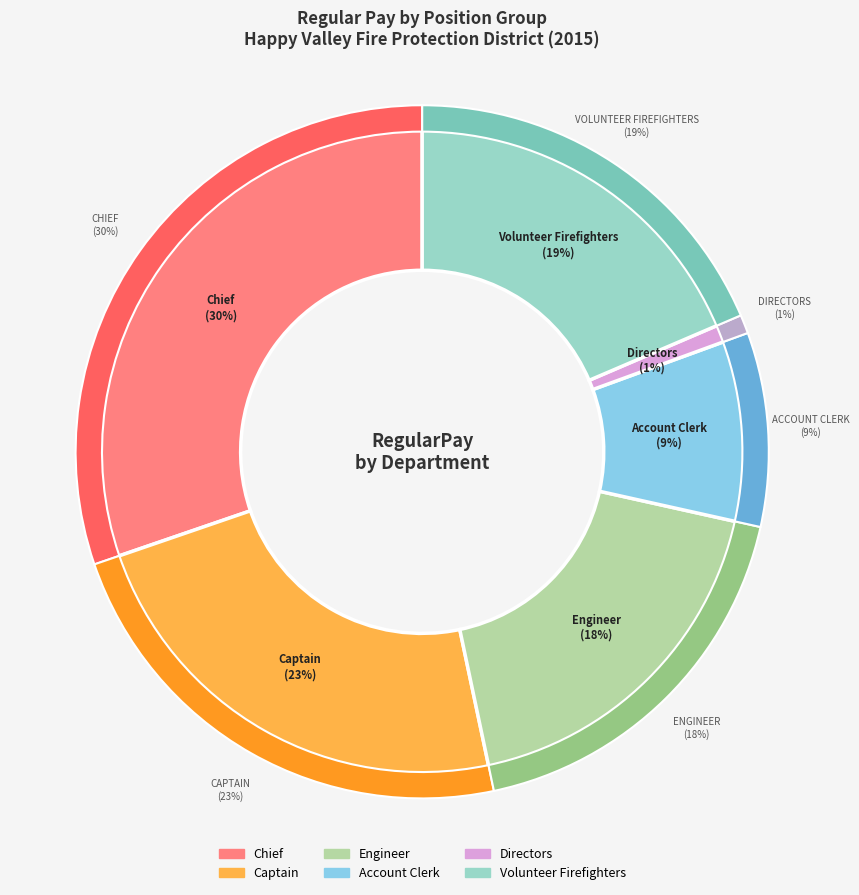

Do Happy Valley Fire and Happy Valley Fire together represent more than half of the pie?

No